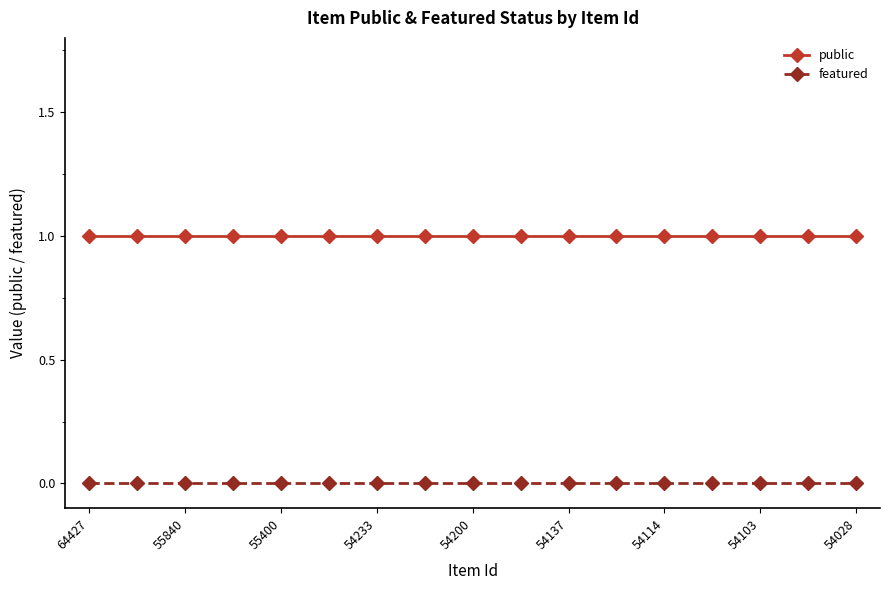

Which series has the largest total across all categories?

public